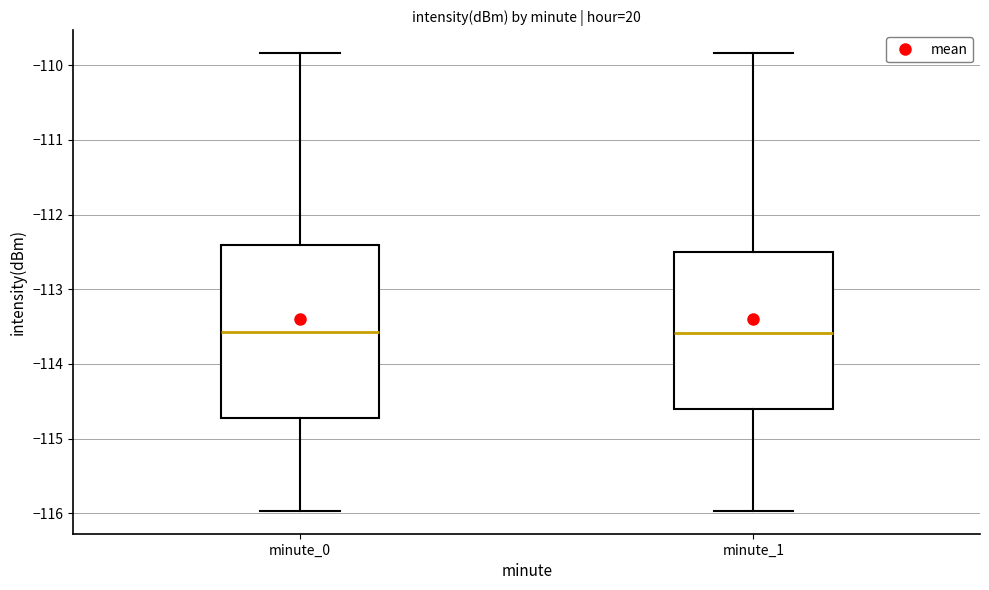

Comparing the boxes themselves (not the whiskers), which one is the tallest?

minute_0